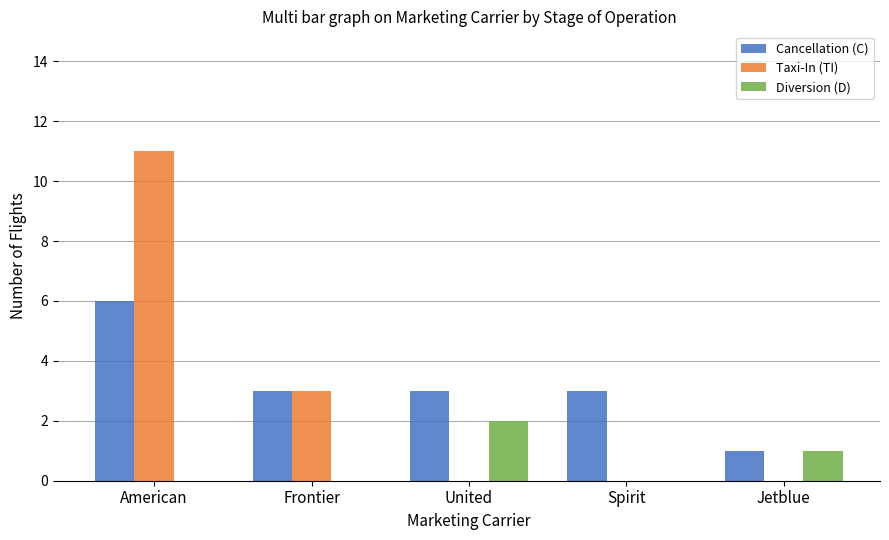

The Cancellation (C) series shows 2 at Frontier. True or false?

False